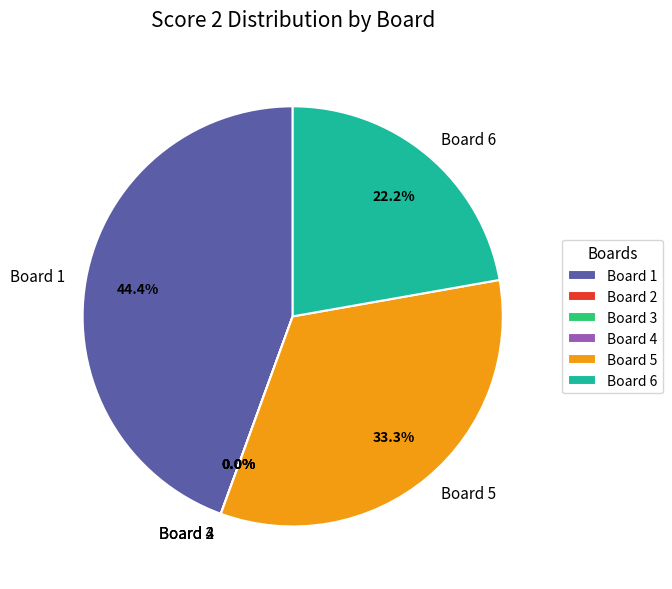

Rank the categories by value from lowest to highest.

Board 2, Board 3, Board 4, Board 6, Board 5, Board 1